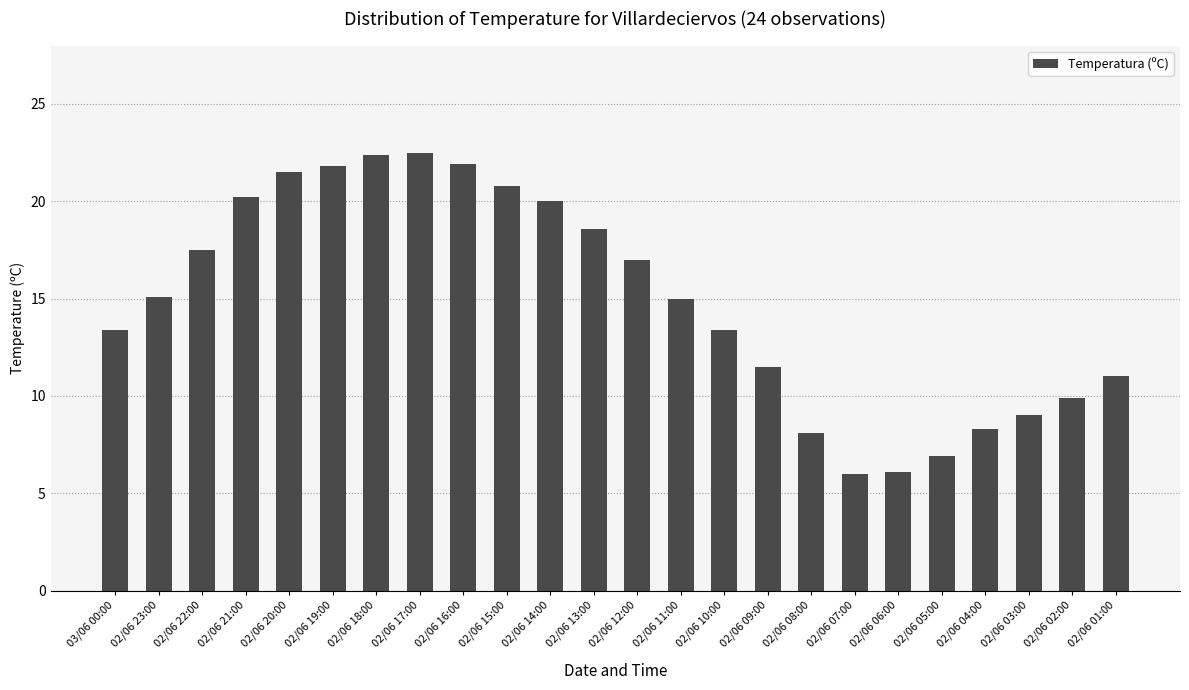

What is the smallest value displayed?

6.0